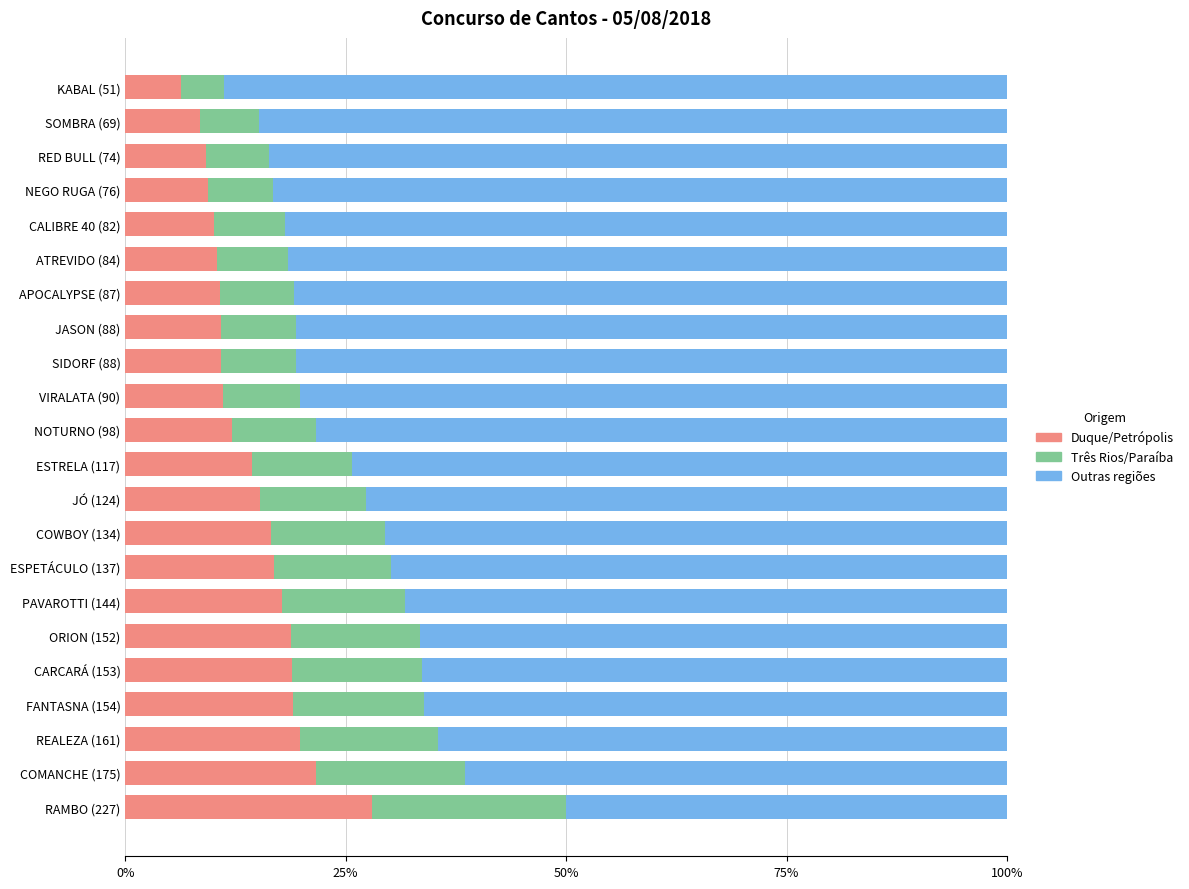

What are all the series names shown in the legend?

Duque/Petrópolis, Três Rios/Paraíba, Outras regiões